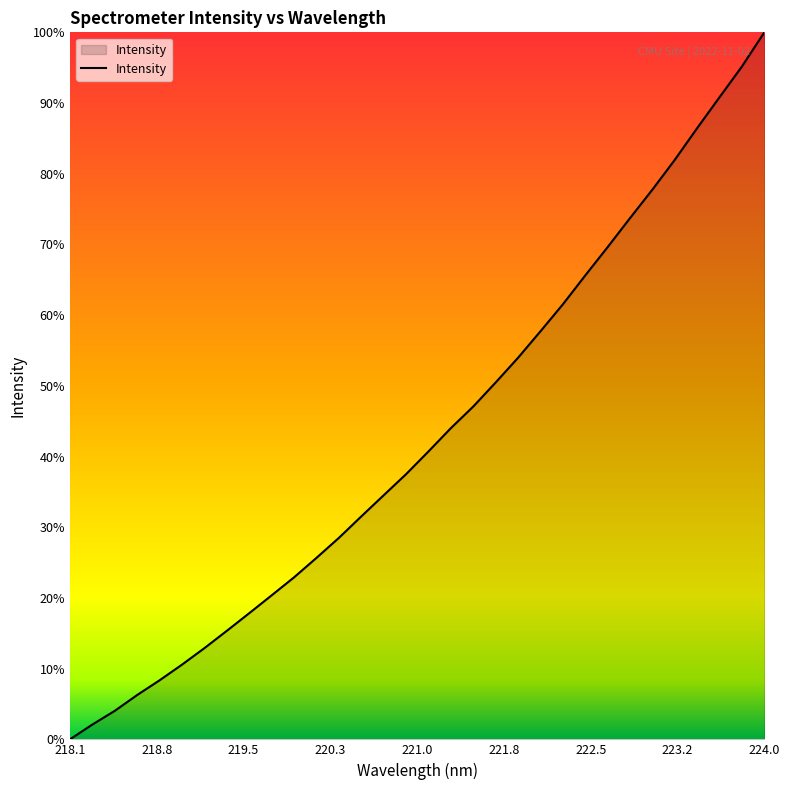

Does the chart display data point markers on the line(s)?

No